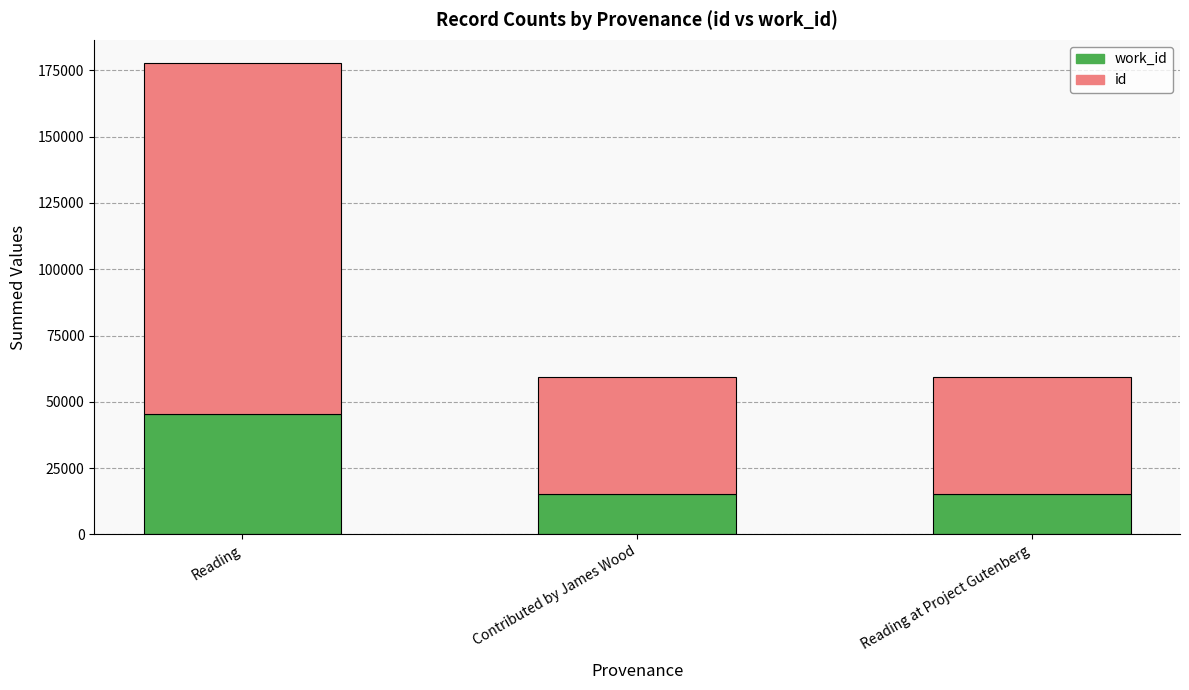

What is the total value across all series at Contributed by James Wood?

59211